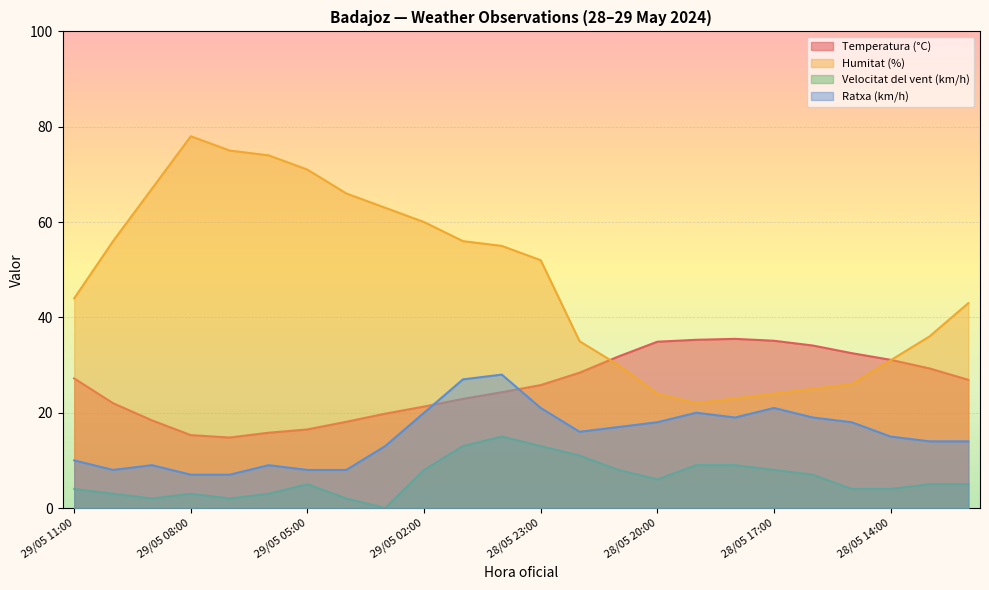

Reading left to right, what are all the values shown in this chart?

Temperatura (°C): 29/05 11:00=27.2	29/05 10:00=22.0	29/05 09:00=18.4	29/05 08:00=15.3	29/05 07:00=14.8	29/05 06:00=15.8	29/05 05:00=16.5	29/05 04:00=18.1	29/05 03:00=19.8	29/05 02:00=21.3	29/05 01:00=22.9	29/05 00:00=24.3	28/05 23:00=25.8	28/05 22:00=28.4	28/05 21:00=31.8	28/05 20:00=34.9	28/05 19:00=35.3	28/05 18:00=35.5	28/05 17:00=35.1	28/05 16:00=34.1	28/05 15:00=32.5	28/05 14:00=31.1	28/05 13:00=29.3	28/05 12:00=26.9
Humitat (%): 29/05 11:00=44.0	29/05 10:00=56.0	29/05 09:00=67.0	29/05 08:00=78.0	29/05 07:00=75.0	29/05 06:00=74.0	29/05 05:00=71.0	29/05 04:00=66.0	29/05 03:00=63.0	29/05 02:00=60.0	29/05 01:00=56.0	29/05 00:00=55.0	28/05 23:00=52.0	28/05 22:00=35.0	28/05 21:00=30.0	28/05 20:00=24.0	28/05 19:00=22.0	28/05 18:00=23.0	28/05 17:00=24.0	28/05 16:00=25.0	28/05 15:00=26.0	28/05 14:00=31.0	28/05 13:00=36.0	28/05 12:00=43.0
Velocitat del vent (km/h): 29/05 11:00=4.0	29/05 10:00=3.0	29/05 09:00=2.0	29/05 08:00=3.0	29/05 07:00=2.0	29/05 06:00=3.0	29/05 05:00=5.0	29/05 04:00=2.0	29/05 03:00=0.0	29/05 02:00=8.0	29/05 01:00=13.0	29/05 00:00=15.0	28/05 23:00=13.0	28/05 22:00=11.0	28/05 21:00=8.0	28/05 20:00=6.0	28/05 19:00=9.0	28/05 18:00=9.0	28/05 17:00=8.0	28/05 16:00=7.0	28/05 15:00=4.0	28/05 14:00=4.0	28/05 13:00=5.0	28/05 12:00=5.0
Ratxa (km/h): 29/05 11:00=10.0	29/05 10:00=8.0	29/05 09:00=9.0	29/05 08:00=7.0	29/05 07:00=7.0	29/05 06:00=9.0	29/05 05:00=8.0	29/05 04:00=8.0	29/05 03:00=13.0	29/05 02:00=20.0	29/05 01:00=27.0	29/05 00:00=28.0	28/05 23:00=21.0	28/05 22:00=16.0	28/05 21:00=17.0	28/05 20:00=18.0	28/05 19:00=20.0	28/05 18:00=19.0	28/05 17:00=21.0	28/05 16:00=19.0	28/05 15:00=18.0	28/05 14:00=15.0	28/05 13:00=14.0	28/05 12:00=14.0